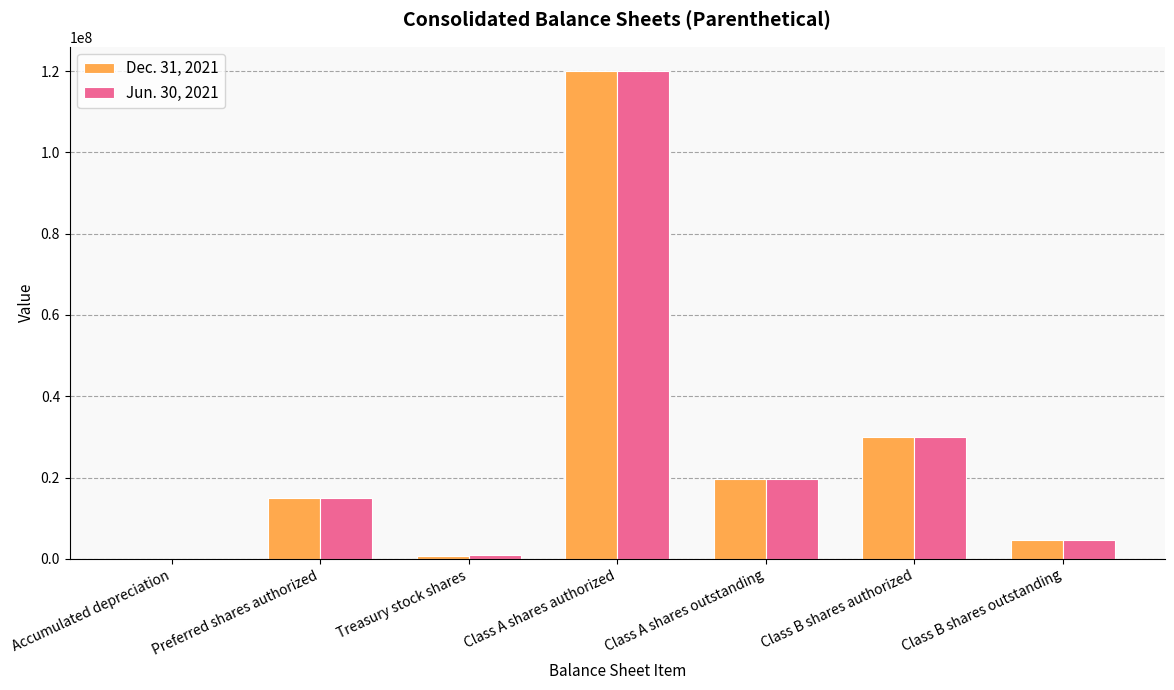

Does the chart contain stacked bars?

No